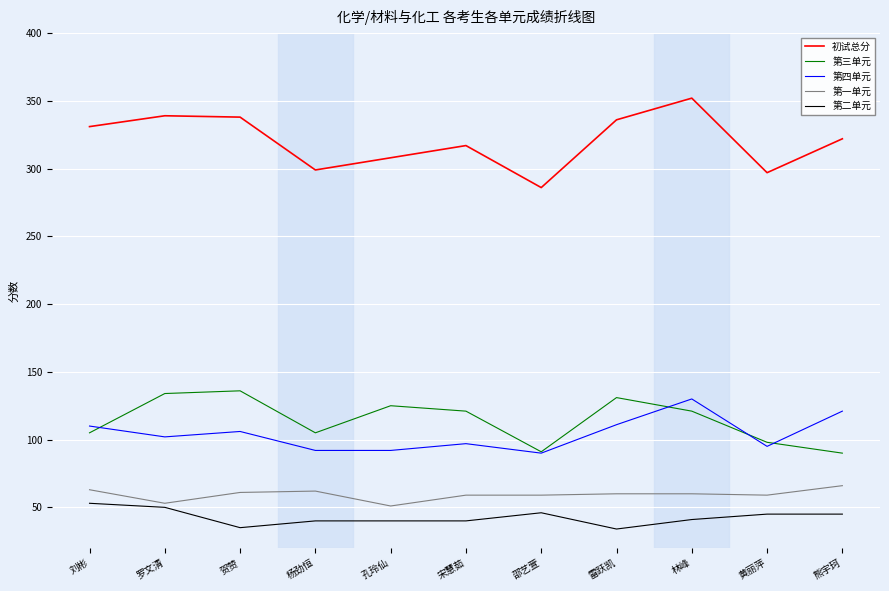

The 第四单元 series shows 180 at 熊宇珂. True or false?

False